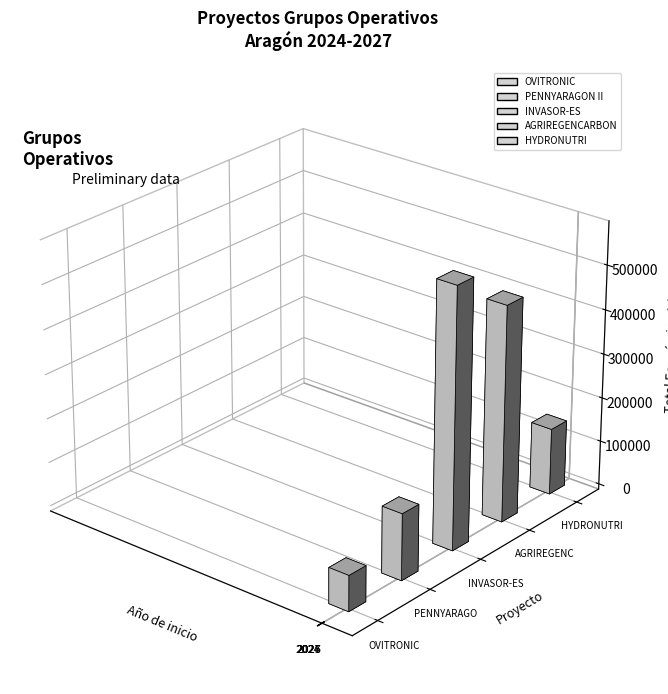

Is it true that the value at HYDRONUTRI is 77032?

False